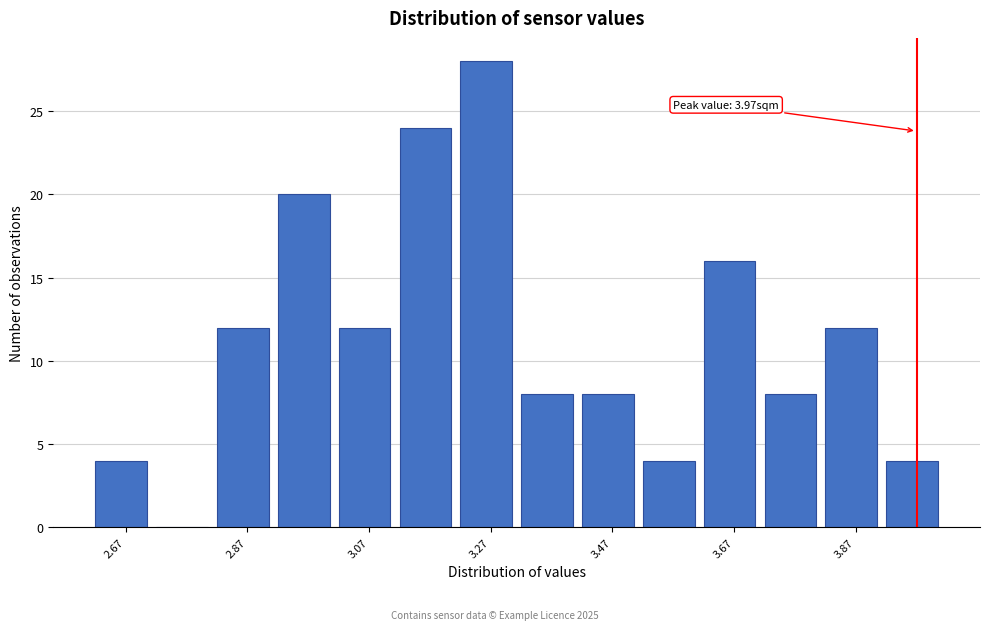

Which range on the x-axis has the tallest bar?

3.22 to 3.32